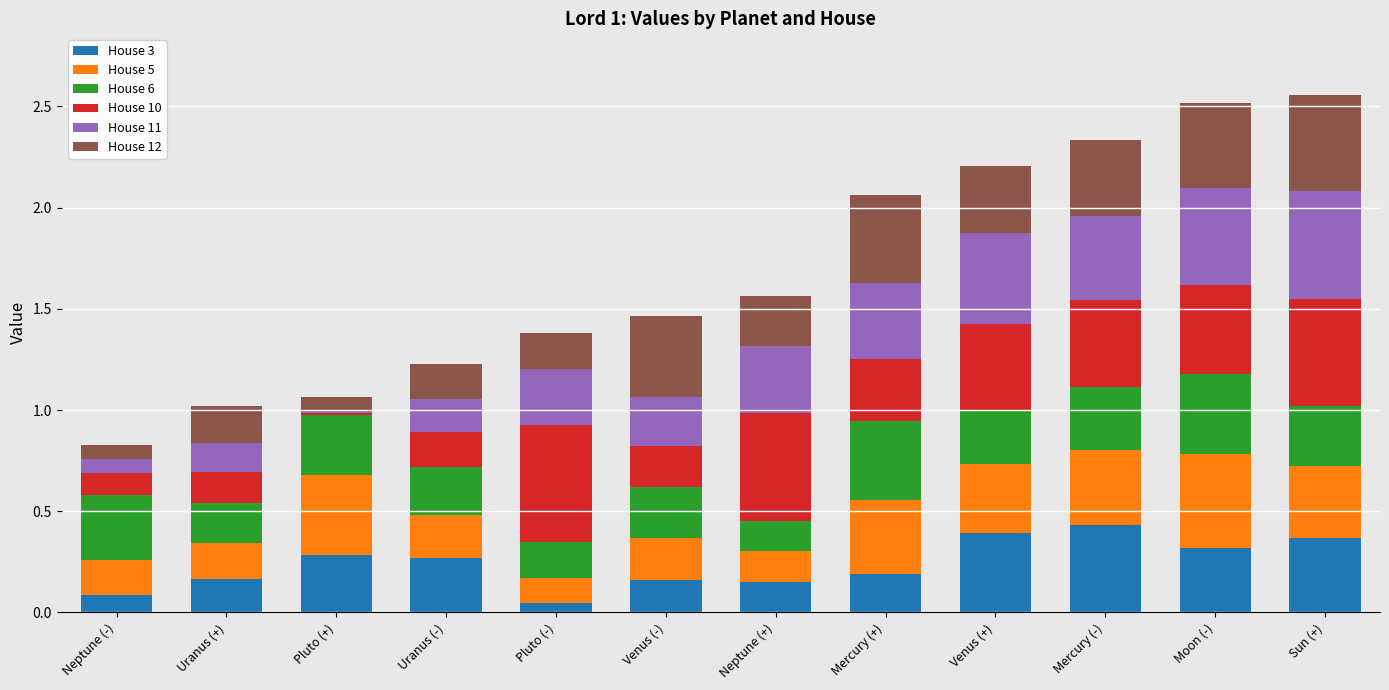

How many distinct data groups are displayed?

6